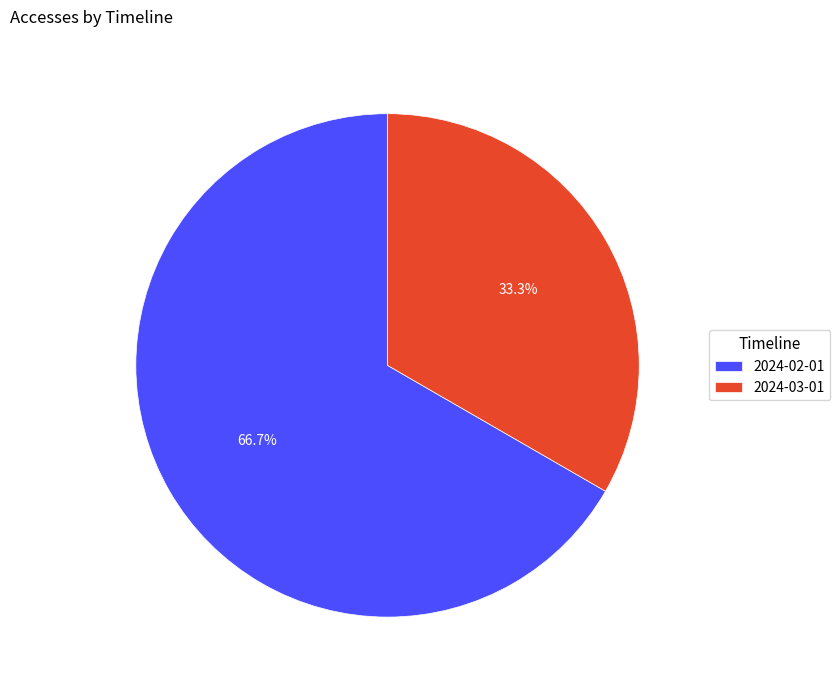

How much of the chart is everything except 2024-03-01?

66.7%